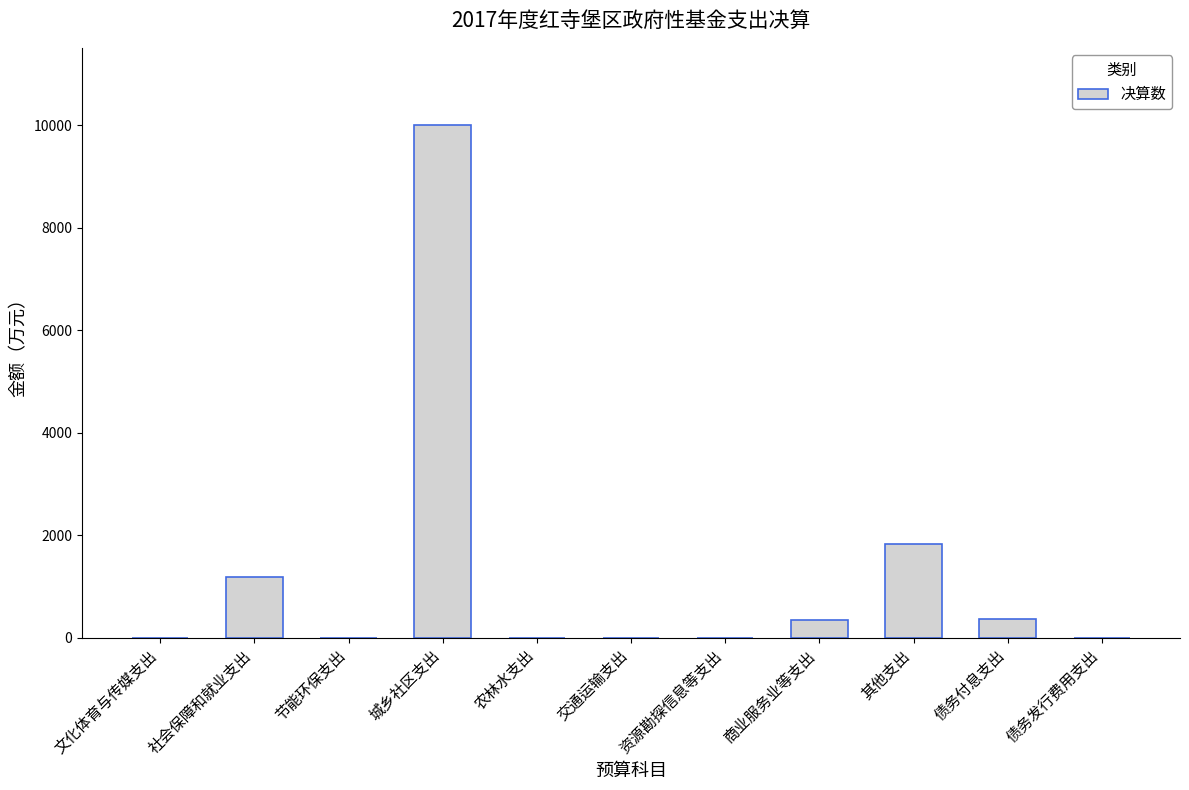

What is the sum of the values at 社会保障和就业支出 and 交通运输支出?

1190